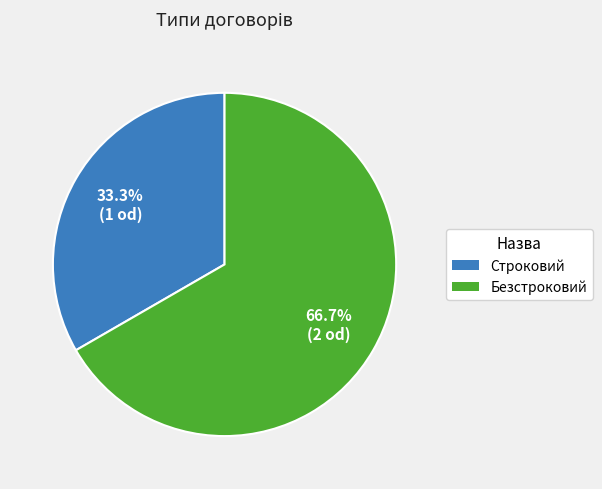

Is there a majority slice in this chart?

Yes